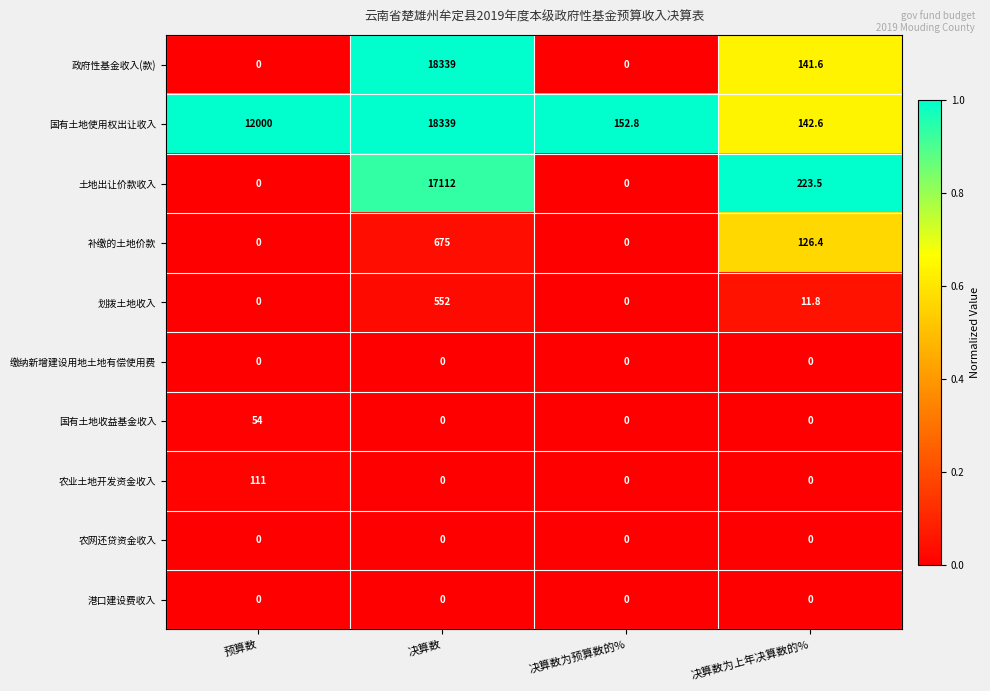

Is it true that 土地出让价款收入 equals 30692.8 at 决算数?

False